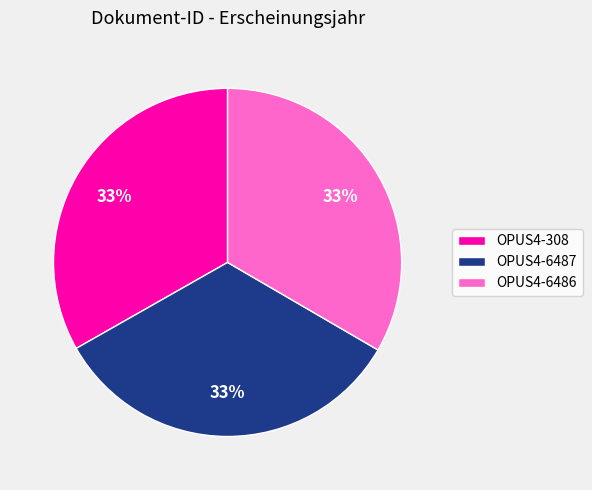

How many slices are in this pie chart?

3